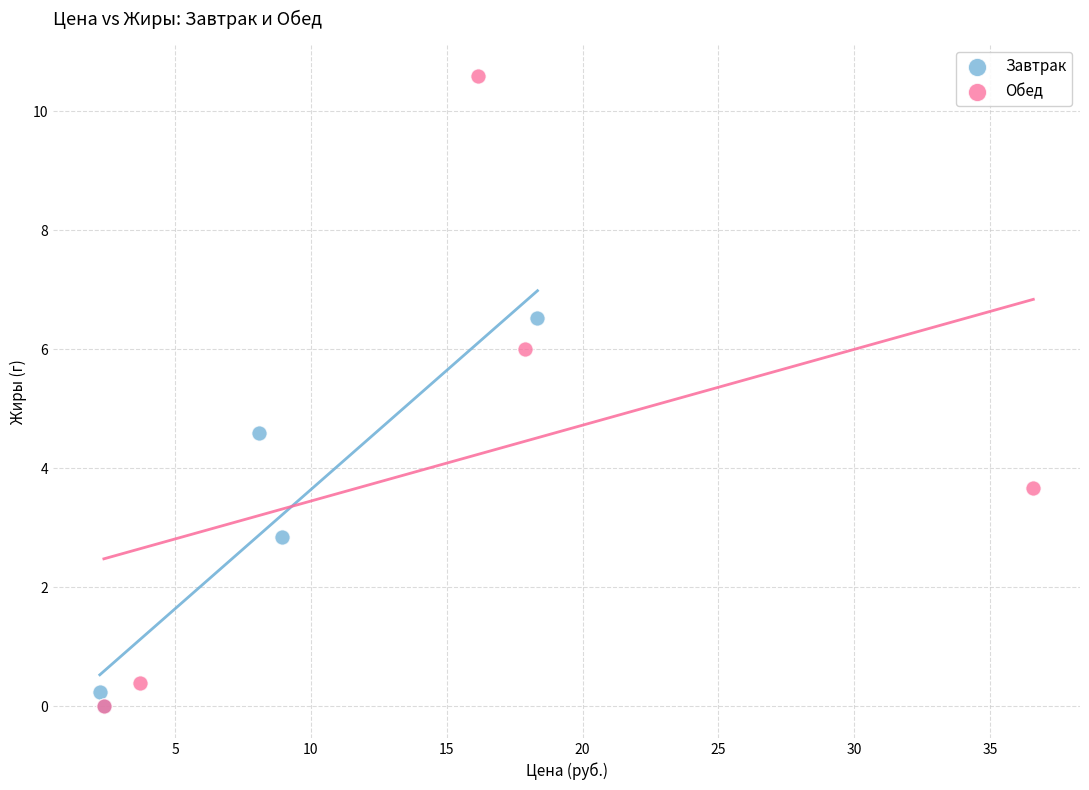

Which series contains the highest Y value?

Обед